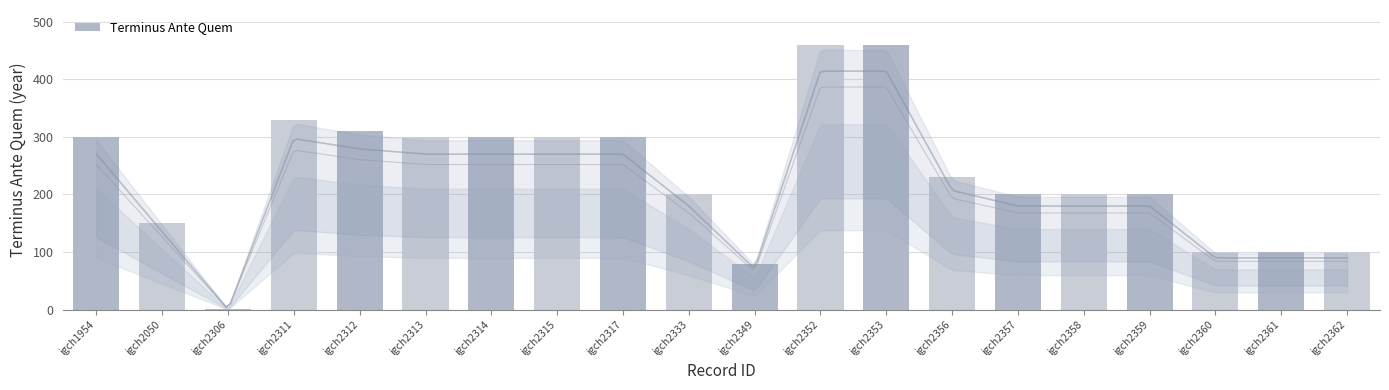

Reading right to left, extract all data points from this chart.

igch2362=100	igch2361=100	igch2360=100	igch2359=200	igch2358=200	igch2357=200	igch2356=230	igch2353=460	igch2352=460	igch2349=79	igch2333=200	igch2317=300	igch2315=300	igch2314=300	igch2313=300	igch2312=310	igch2311=330	igch2306=1	igch2050=150	igch1954=300